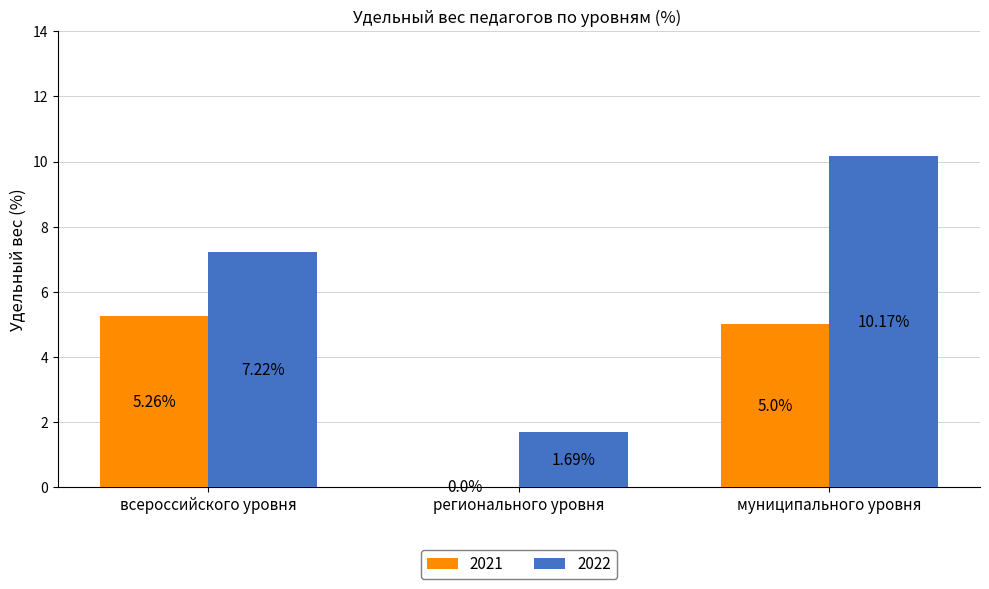

The value of 2021 at всероссийского уровня is 2.4. True or false?

False